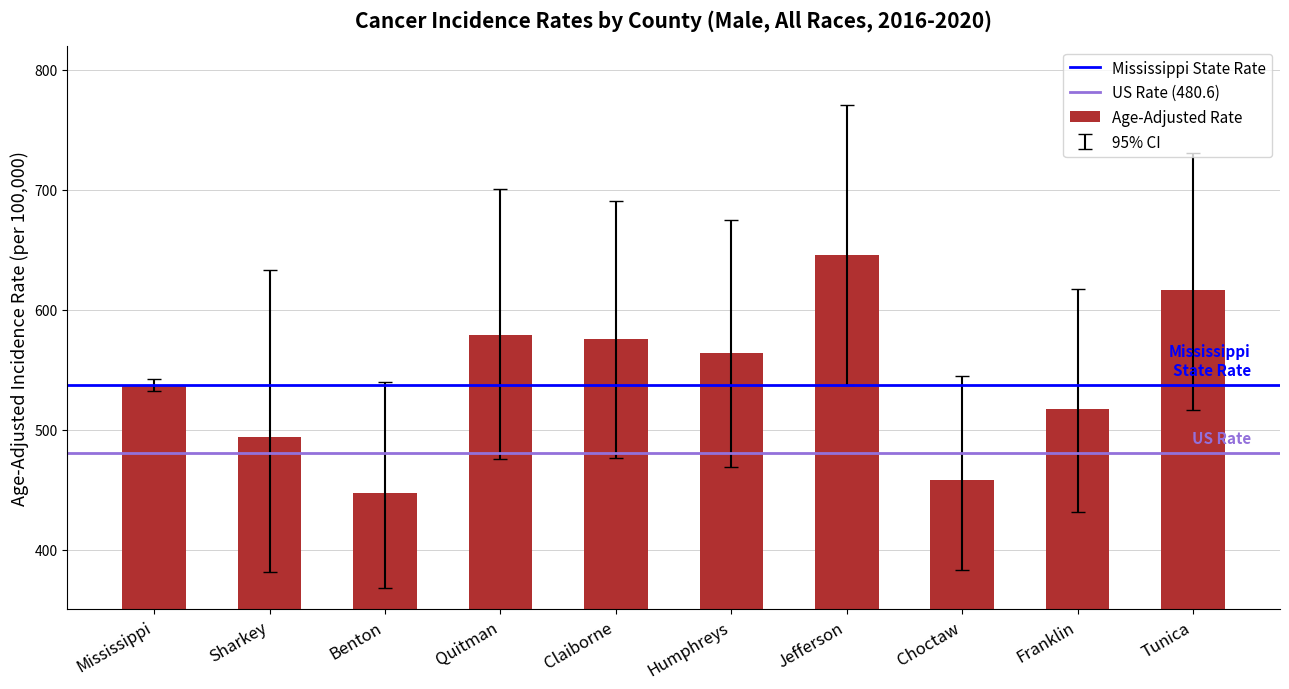

Is it true that the value at Jefferson is 645.7?

True